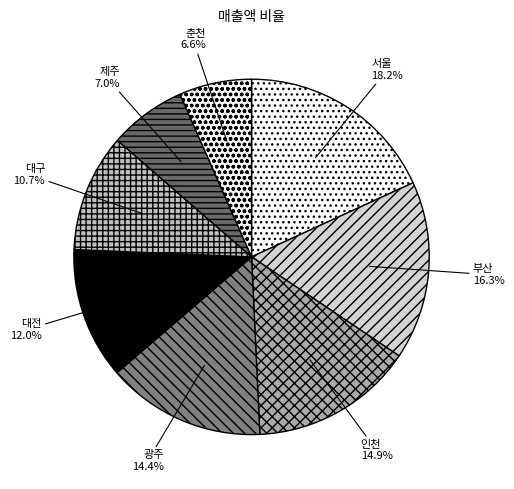

True or false: 인천 accounts for 15% of the total.

True